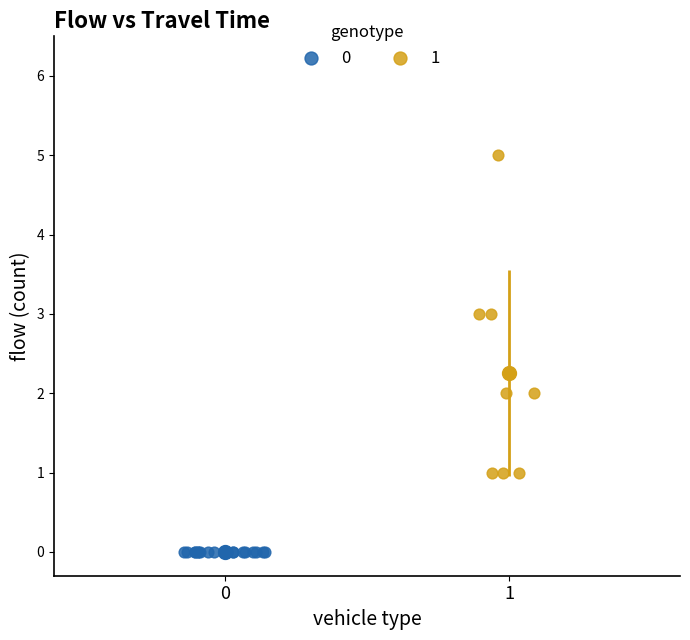

Which series reaches the maximum Y coordinate?

1